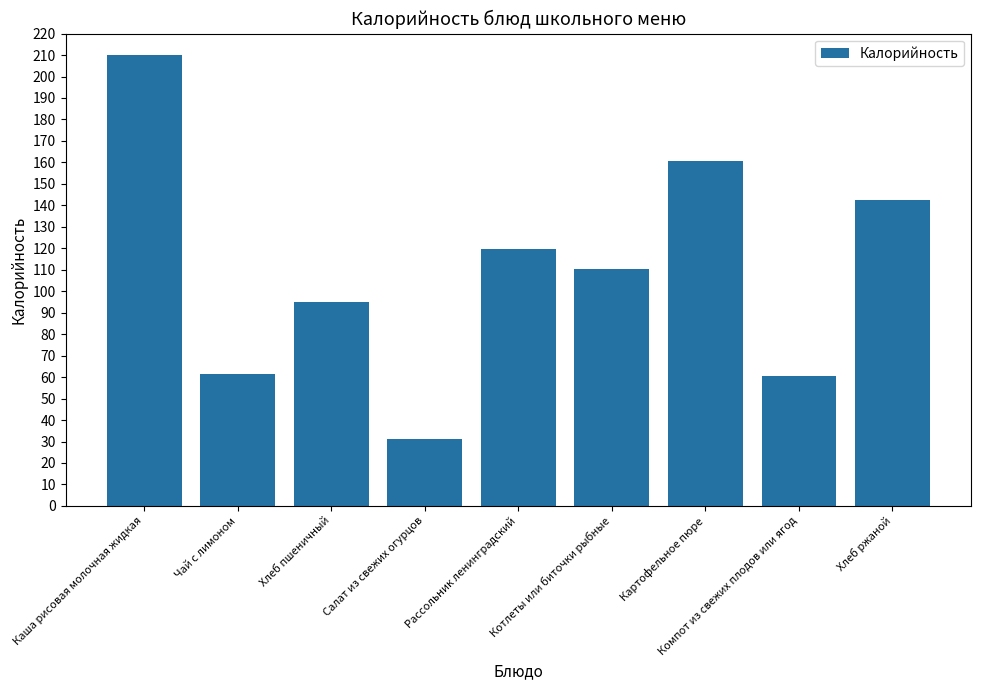

What is the change in value from Компот из свежих плодов или ягод to Хлеб ржаной?

+81.7